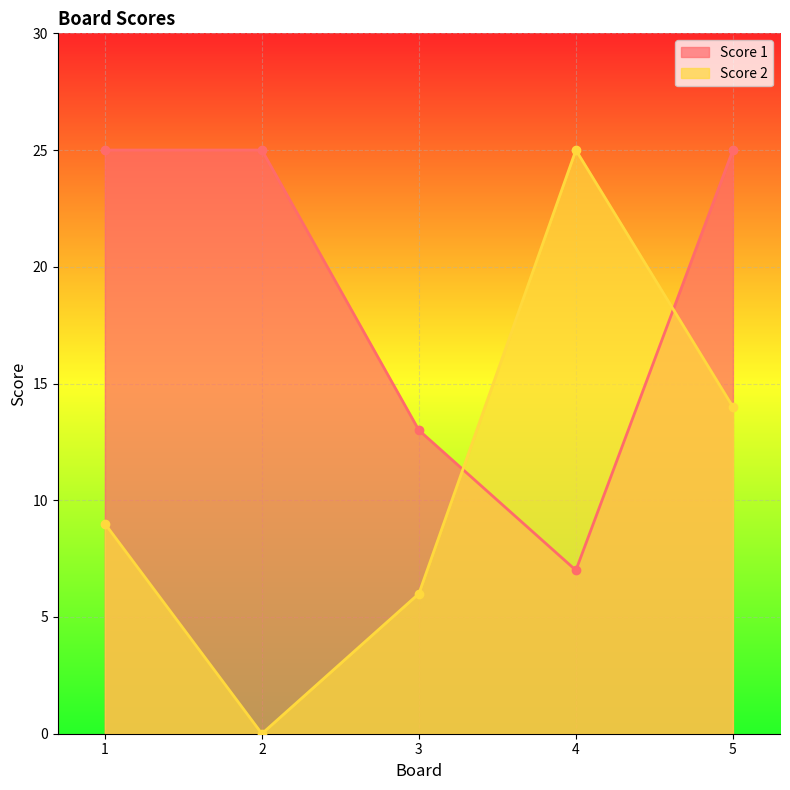

What is the value of the Score 1 point at the 3rd from the left?

13